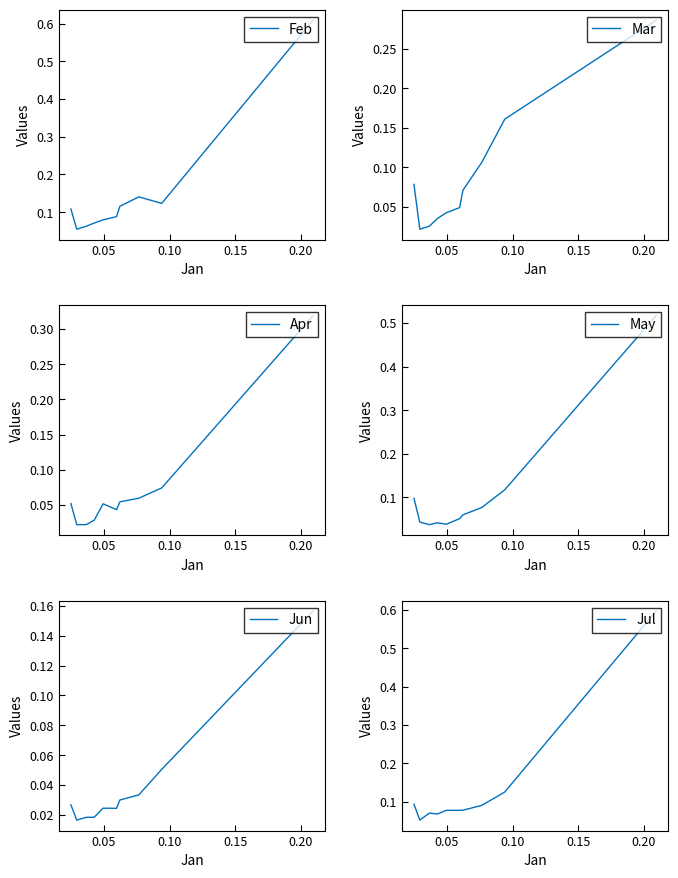

What is the difference between the maximum and second lowest values in the Feb series?

0.5